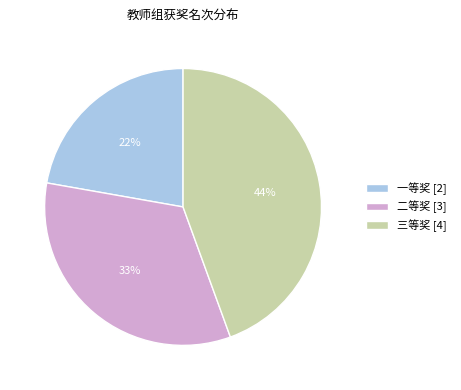

Does 三等奖 represent more than half of the total?

No